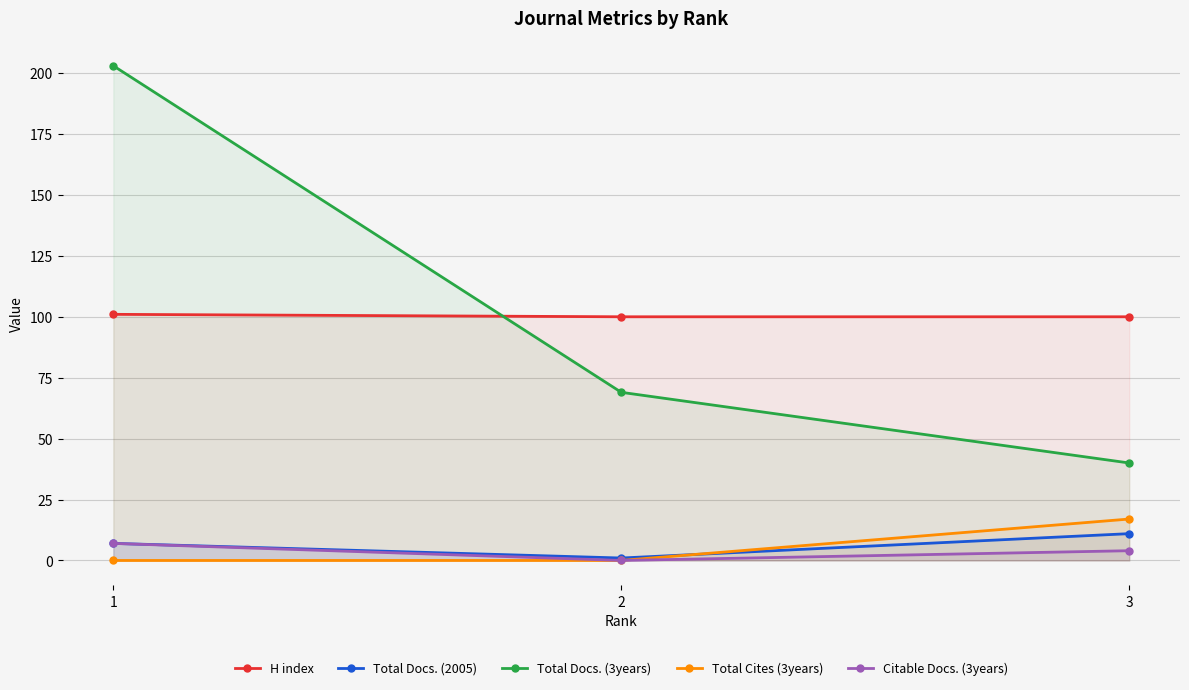

Rank the series at 2 from lowest to highest value.

Total Cites (3years), Citable Docs. (3years), Total Docs. (2005), Total Docs. (3years), H index